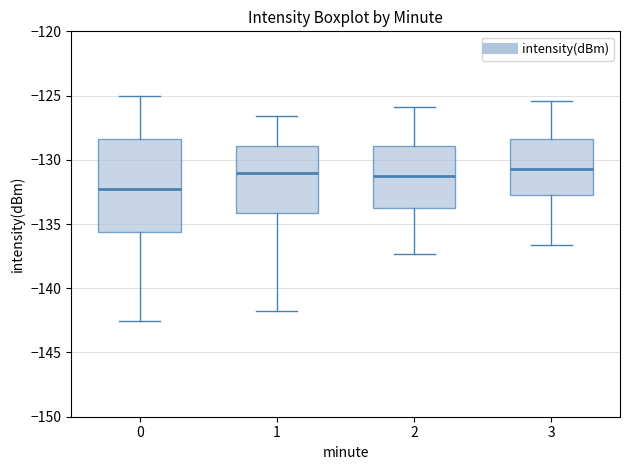

Where does the lower whisker of the box at x = 3 end on the y-axis? The values are not printed on the chart, so give them approximately, as read against the axis.

-136.5